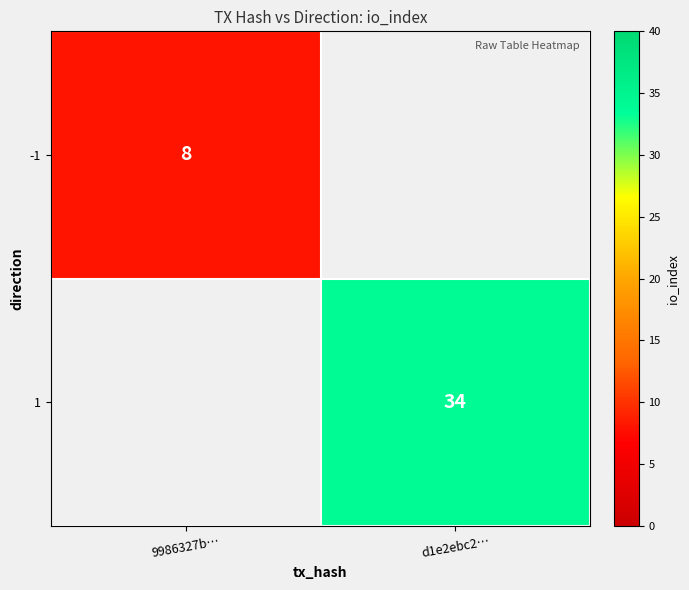

The -1 series shows 13 at 9986327b…. True or false?

False